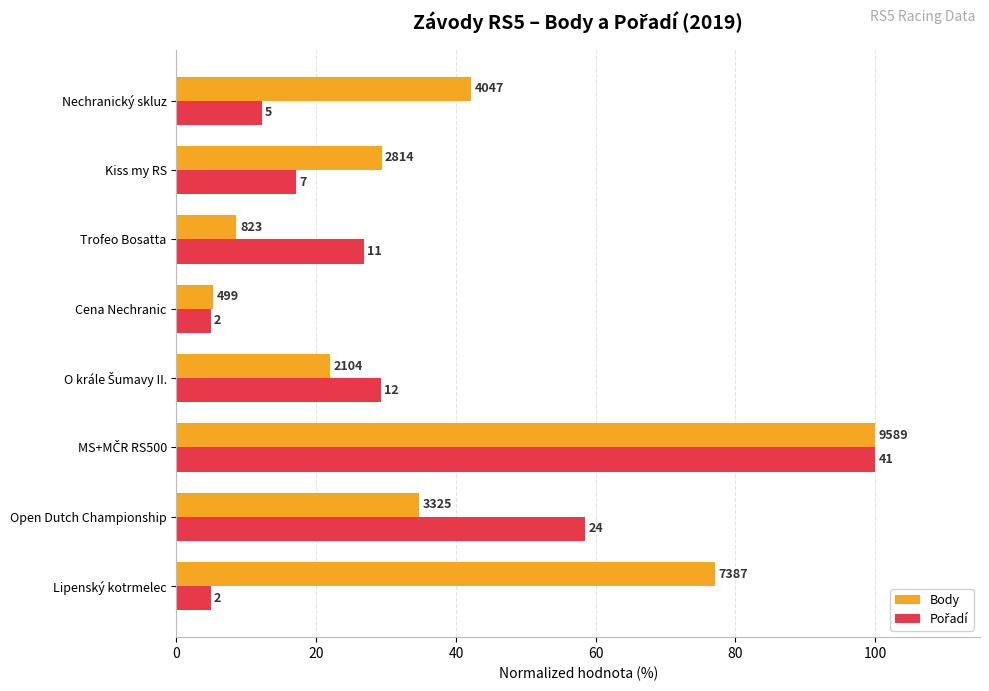

What is the difference between the maximum and minimum values in the Pořadí series?

95.1